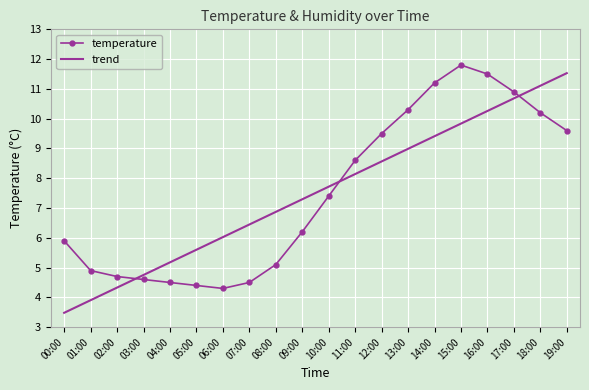

What position from the right is 00:00?

20